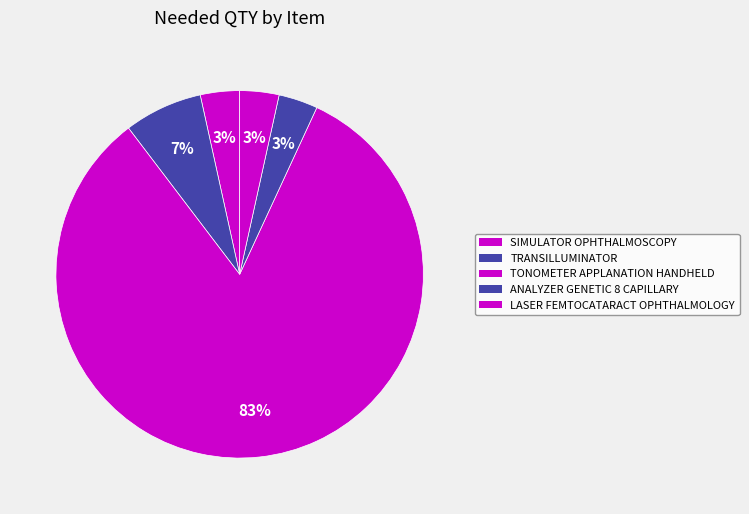

Which has a higher value, TRANSILLUMINATOR or LASER FEMTOCATARACT OPHTHALMOLOGY?

TRANSILLUMINATOR